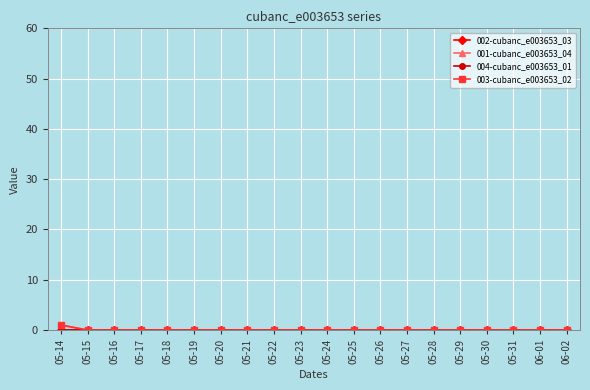

Rank the series at 05-23 from highest to lowest value.

002-cubanc_e003653_03, 001-cubanc_e003653_04, 004-cubanc_e003653_01, 003-cubanc_e003653_02